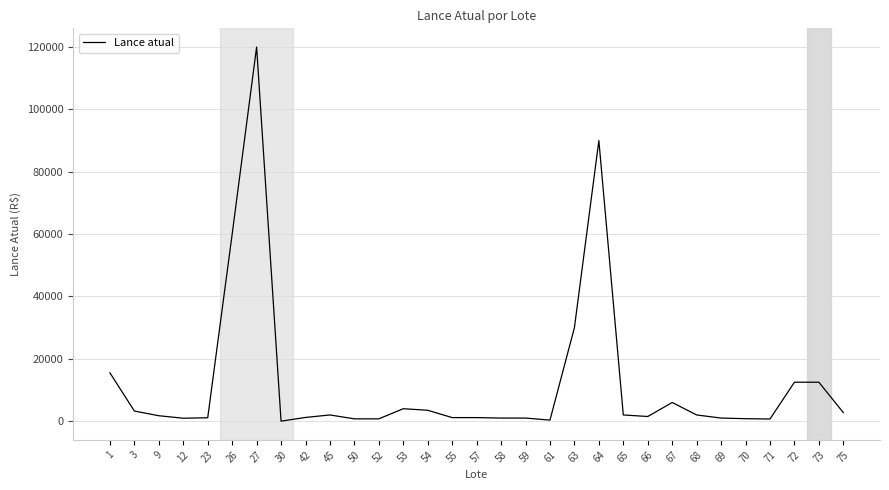

What is the greatest value displayed?

120000